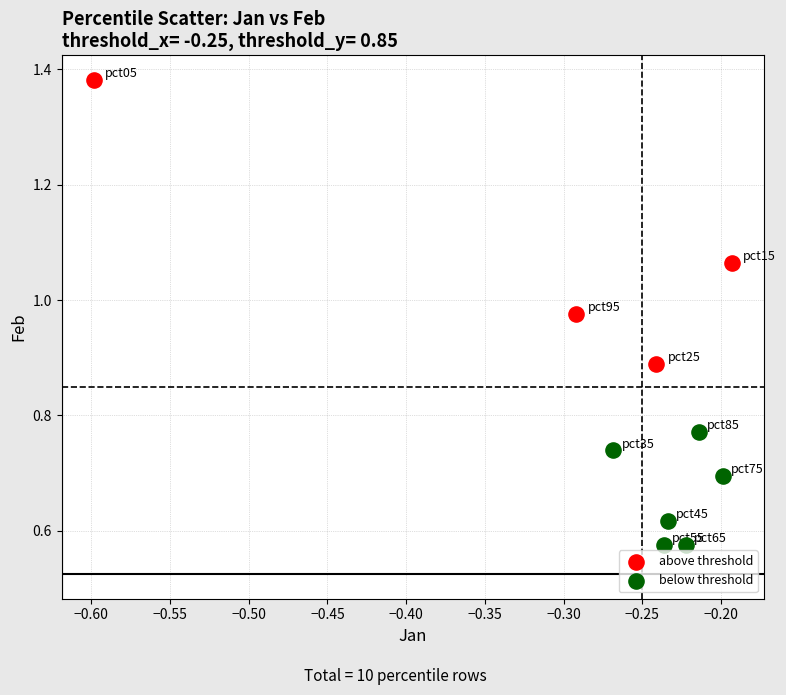

Which series reaches the minimum Y coordinate?

below threshold